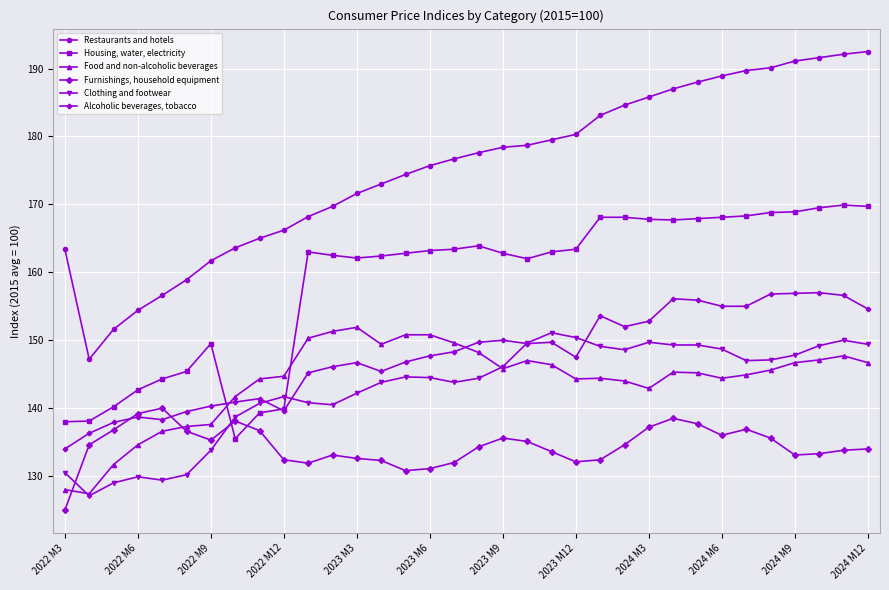

Rank the series by their maximum value, from lowest to highest.

Furnishings, household equipment, Clothing and footwear, Food and non-alcoholic beverages, Alcoholic beverages, tobacco, Housing, water, electricity, Restaurants and hotels